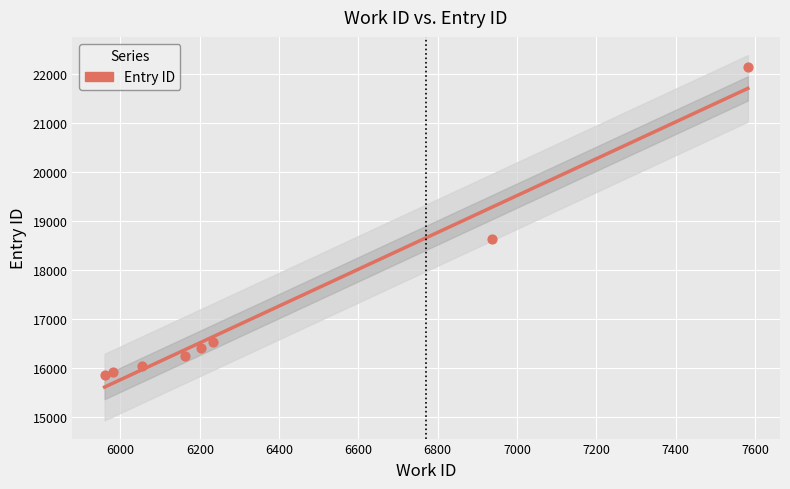

Approximately how many times larger is the value at 6202 compared to 5981?

1.0